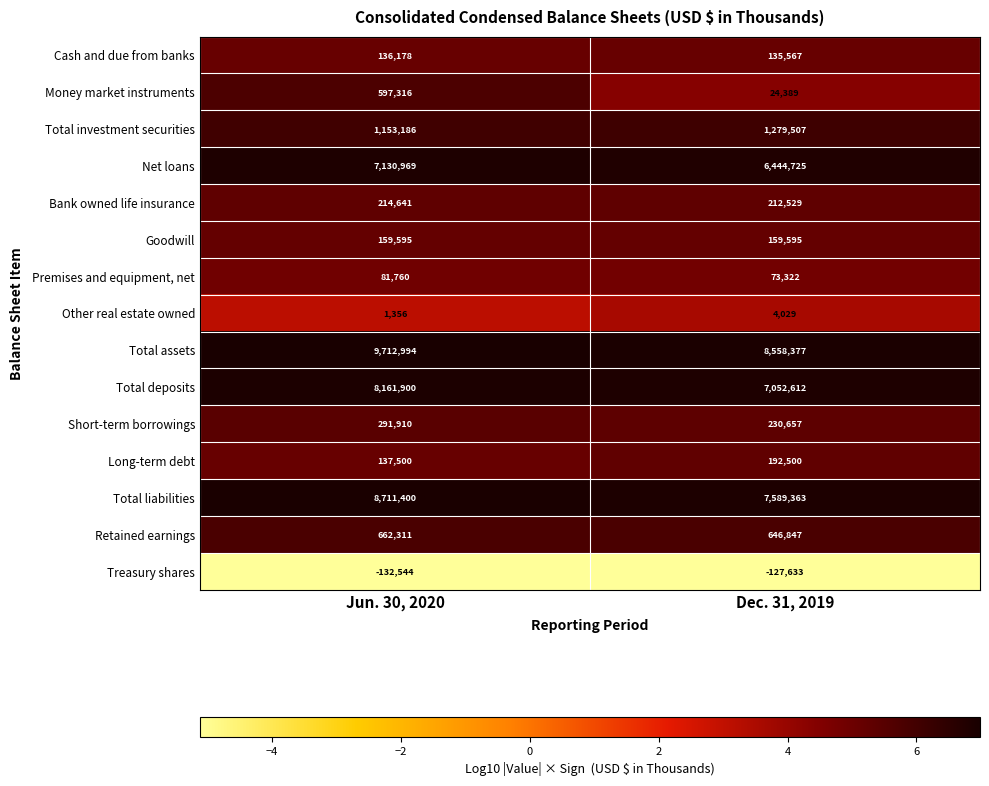

At how many categories does at least one series exceed 4?

2